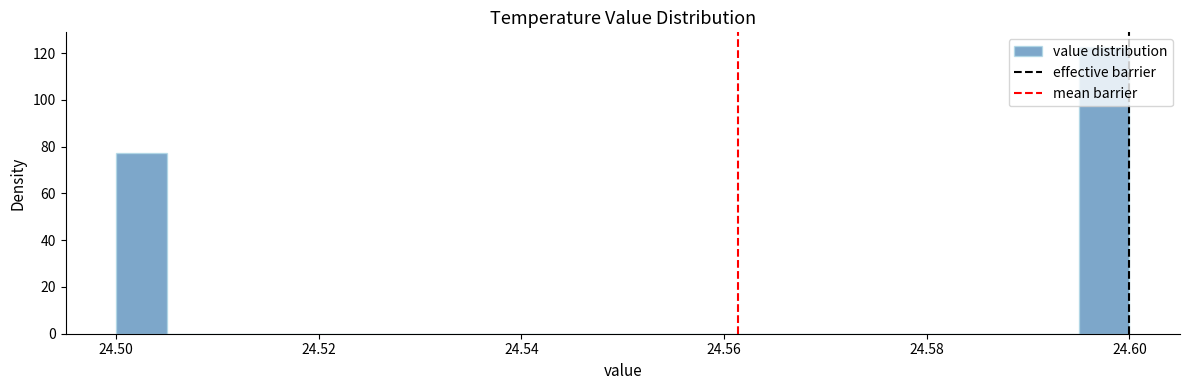

Read against the x-axis, roughly where is the centre of the tallest bar?

24.598